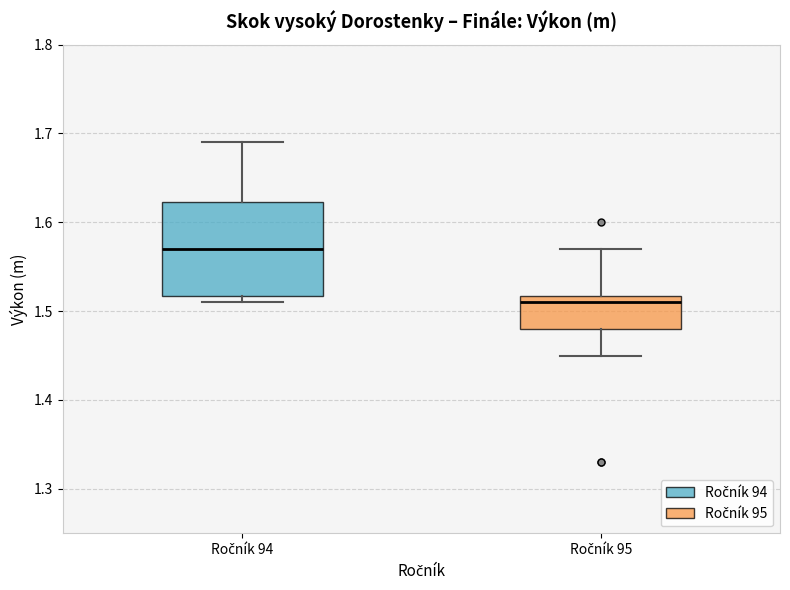

Where is the lower edge of the box for Ročník 94 on the y-axis? The values are not printed on the chart, so give them approximately, as read against the axis.

1.52